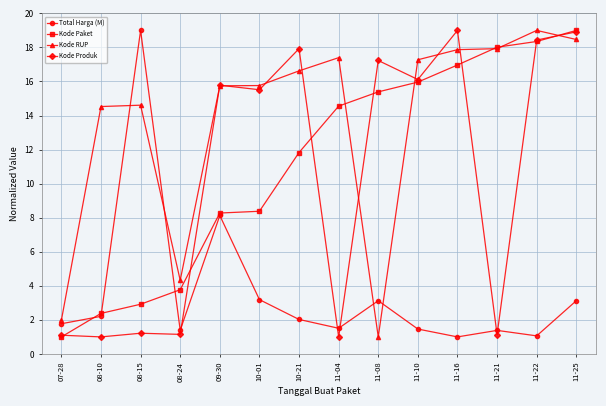

True or false: Kode Paket has more than 2 points higher than both neighbors.

False